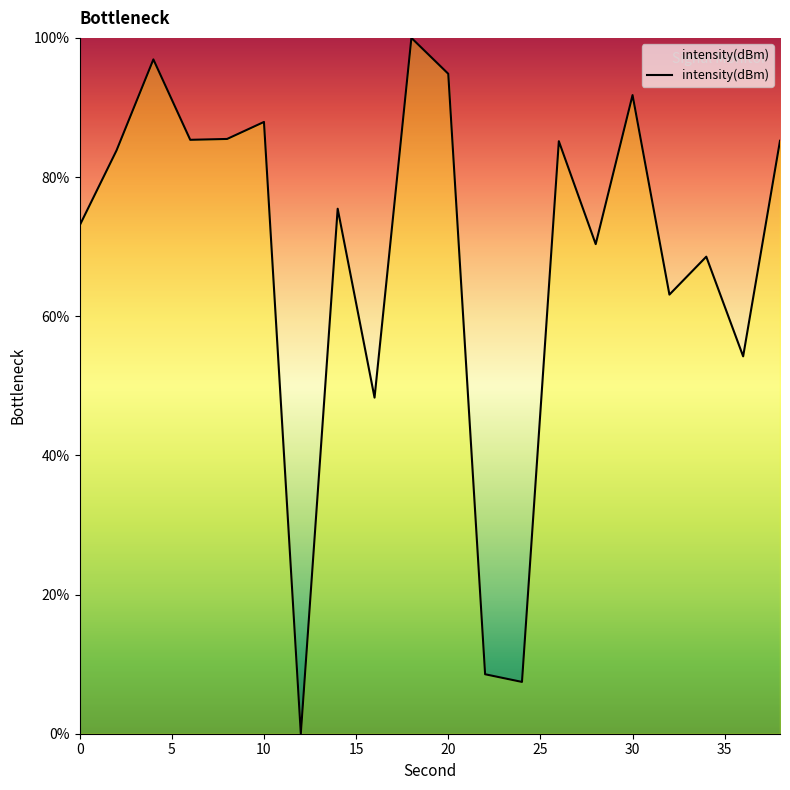

How many series are shown in this chart?

1